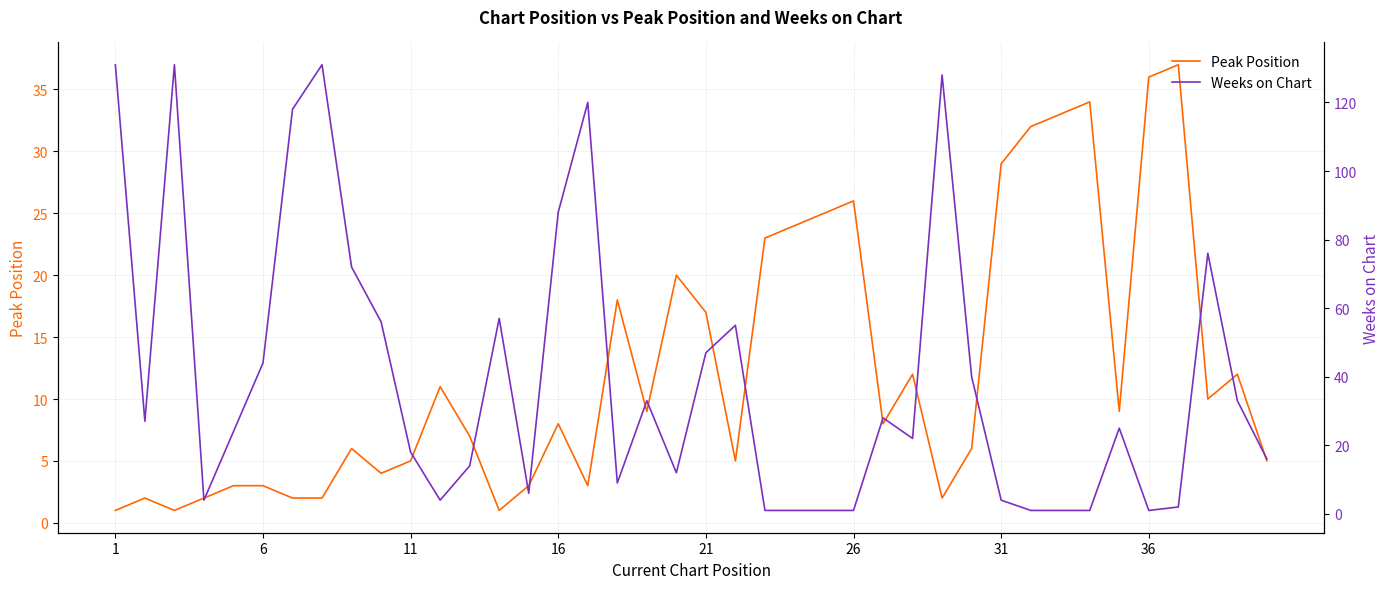

What is the maximum value for Peak Position?

37